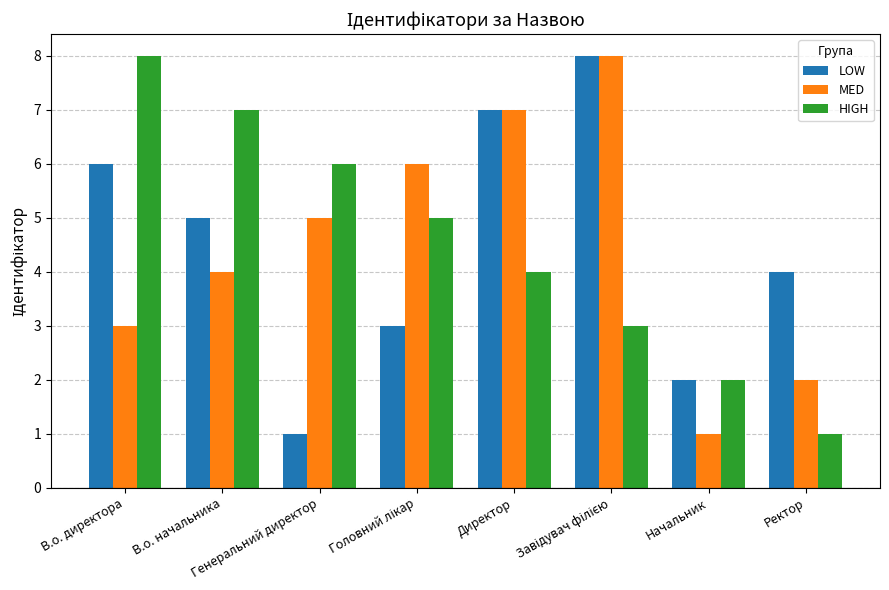

Is the value of LOW at Ректор greater than the value of MED at В.о. директора?

Yes